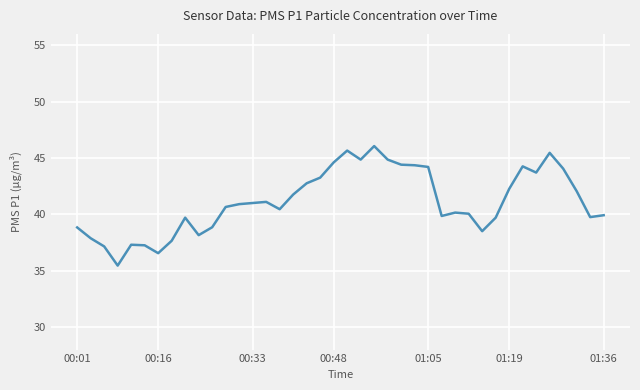

What is the greatest value displayed?

46.1